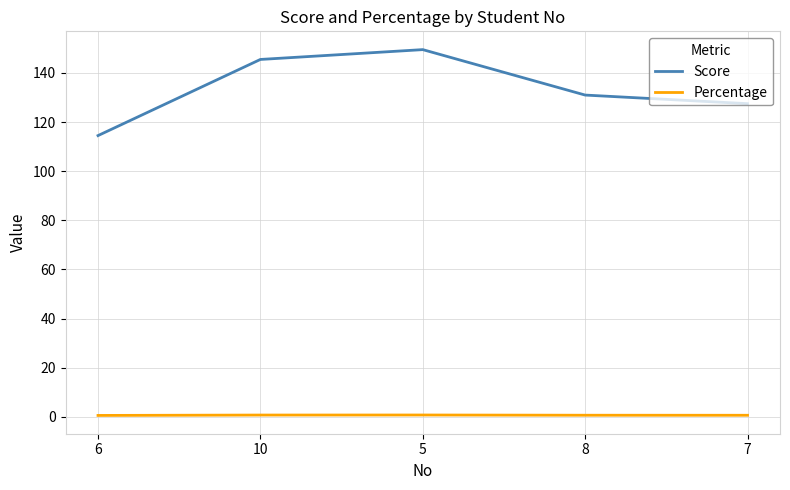

True or false: Score and Percentage intersect in this chart.

False